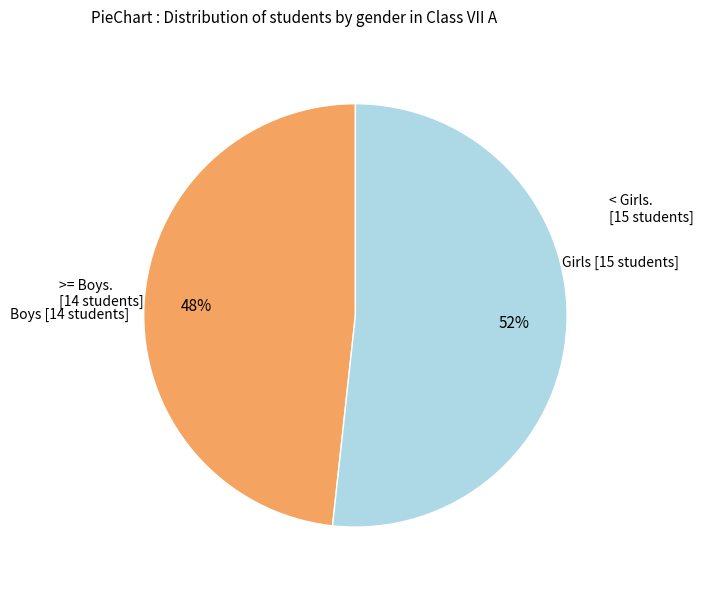

Does any single category account for the majority?

Yes